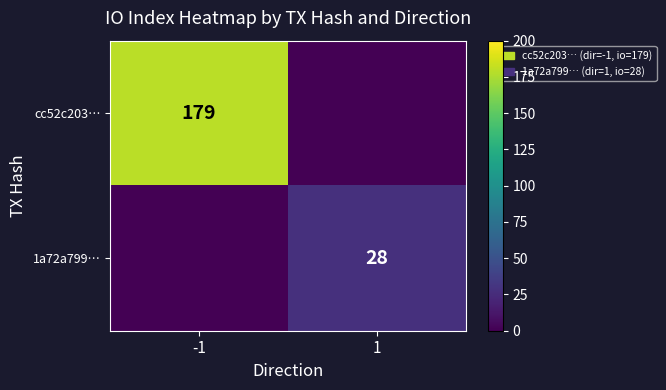

The 1a72a799… series shows 48 at 1. True or false?

False